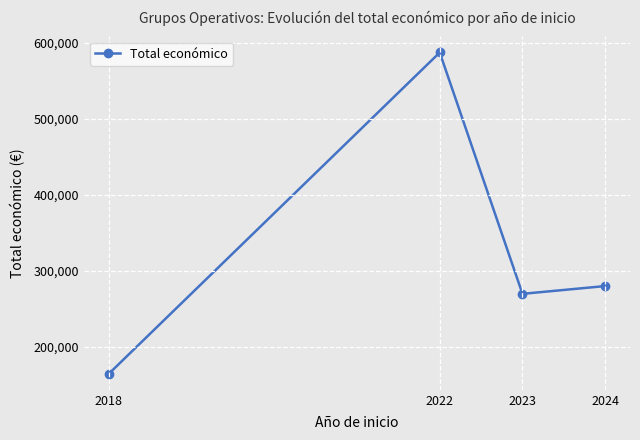

Where is the first local minimum?

2023